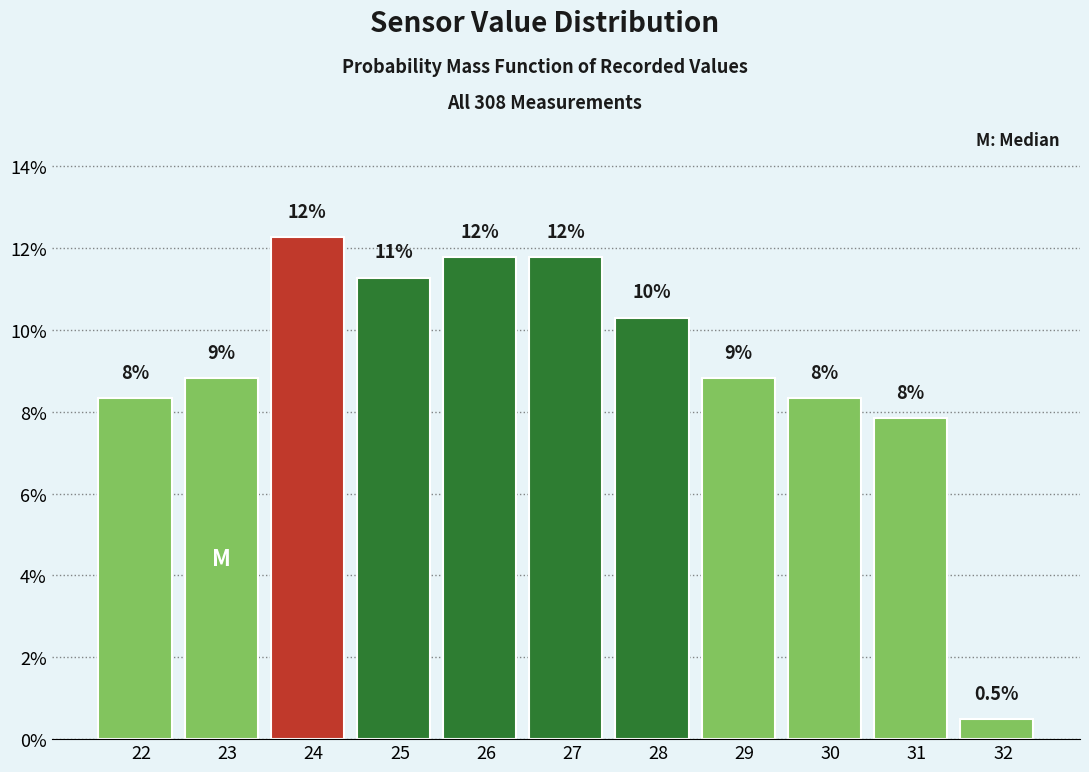

Does the chart contain any negative values?

No